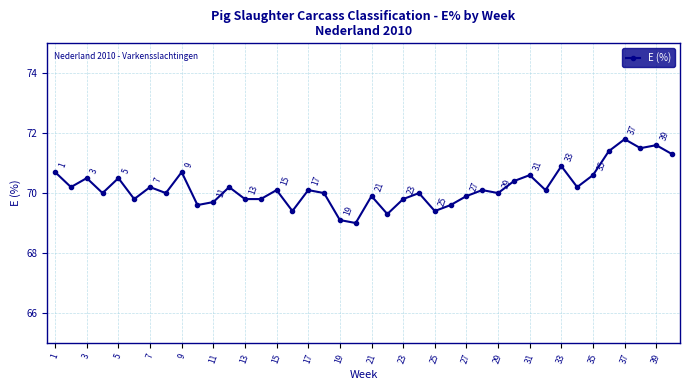

Does the chart display data point markers on the line(s)?

Yes